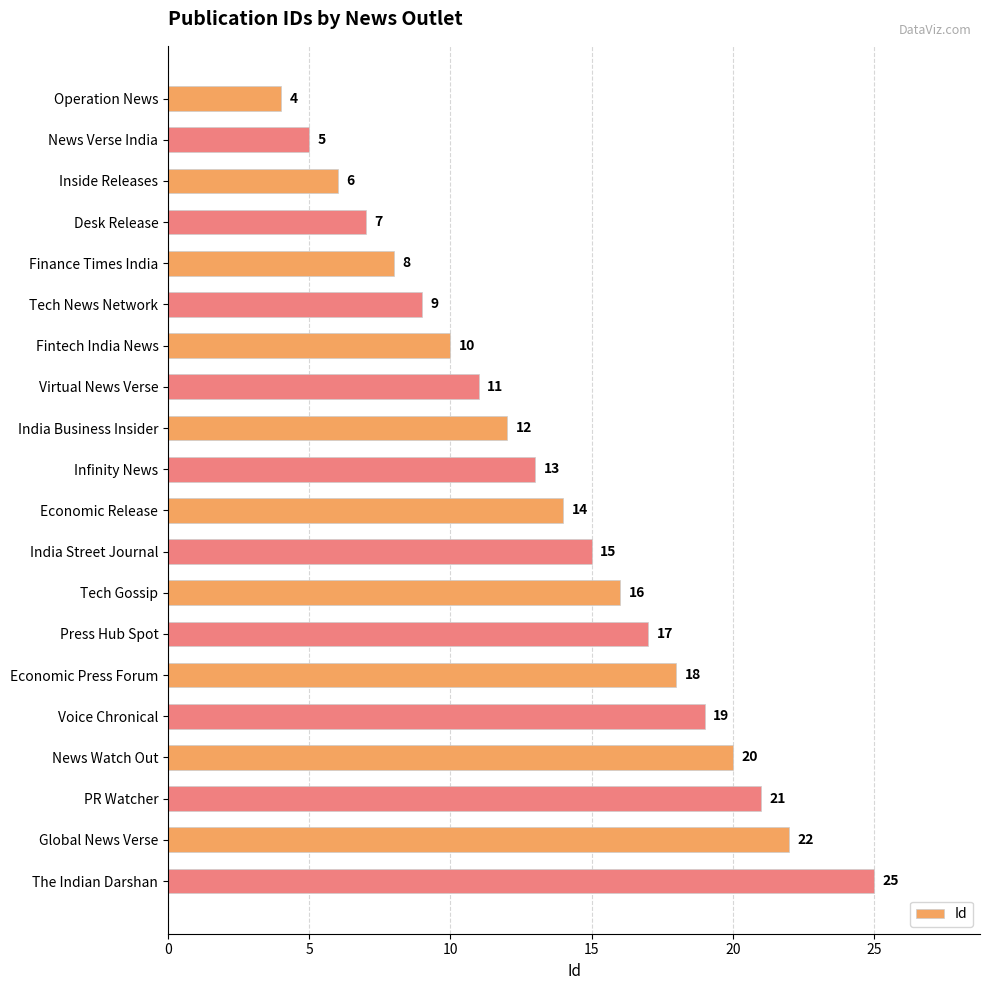

Is it true that the value at Desk Release is 10?

False